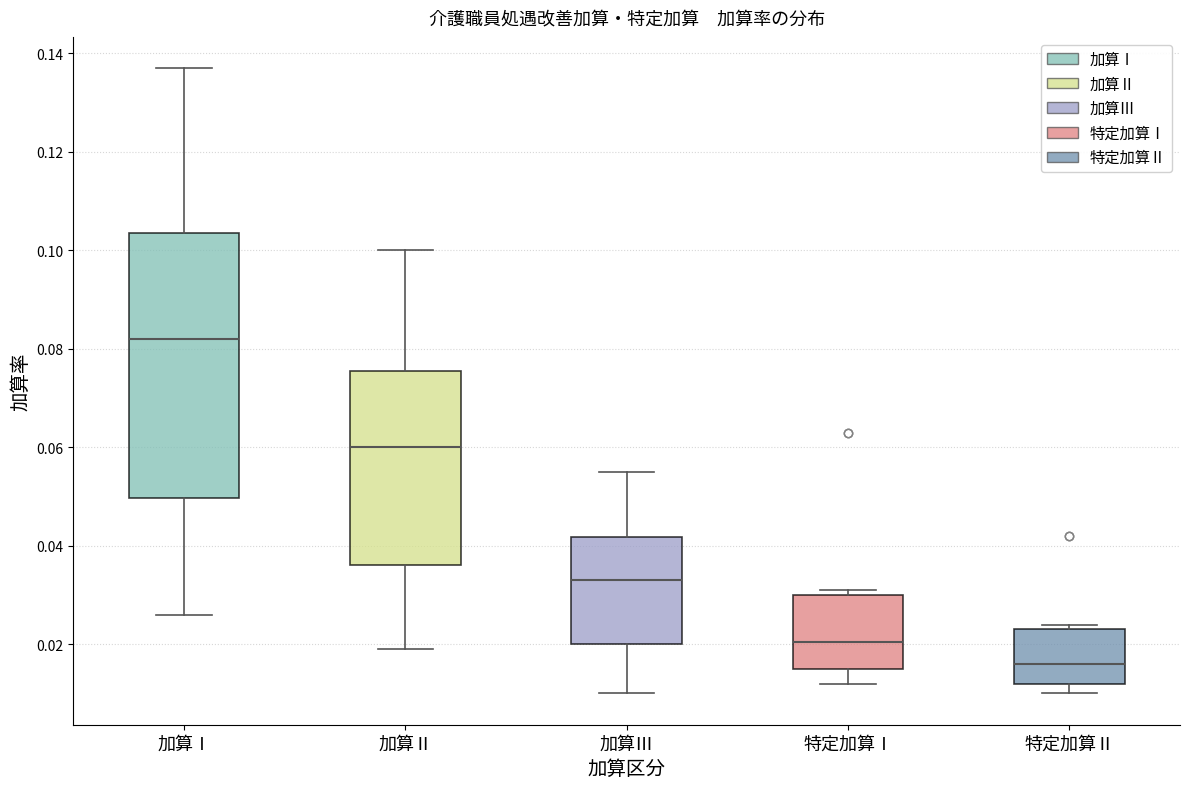

Reading left to right, transcribe this box plot: for each box, give where its median line is, the range the box spans, and where its two whiskers end, as read against the y-axis. The values are not printed on the chart, so give them approximately, as read against the axis.

加算Ⅰ: median 0.082, box 0.050 to 0.104, whiskers 0.026 to 0.138
加算Ⅱ: median 0.060, box 0.036 to 0.076, whiskers 0.020 to 0.100
加算Ⅲ: median 0.034, box 0.020 to 0.042, whiskers 0.010 to 0.056
特定加算Ⅰ: median 0.020, box 0.016 to 0.030, whiskers 0.012 to 0.032
特定加算Ⅱ: median 0.016, box 0.012 to 0.024, whiskers 0.010 to 0.024 (just above the box's upper edge)